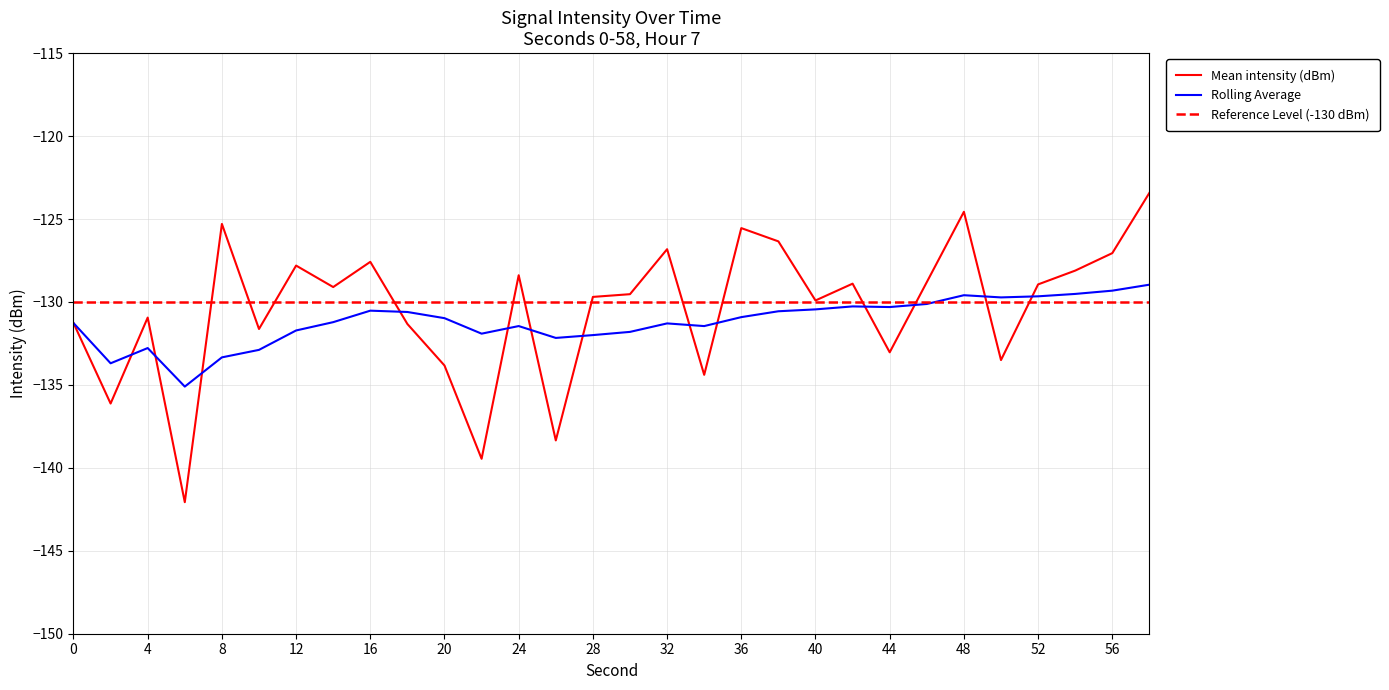

What is the sum of all Mean intensity (dBm) values?

-3911.8